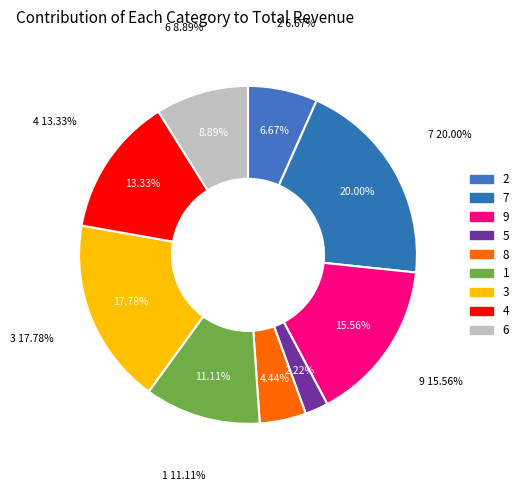

True or false: 4 accounts for 13% of the total.

True